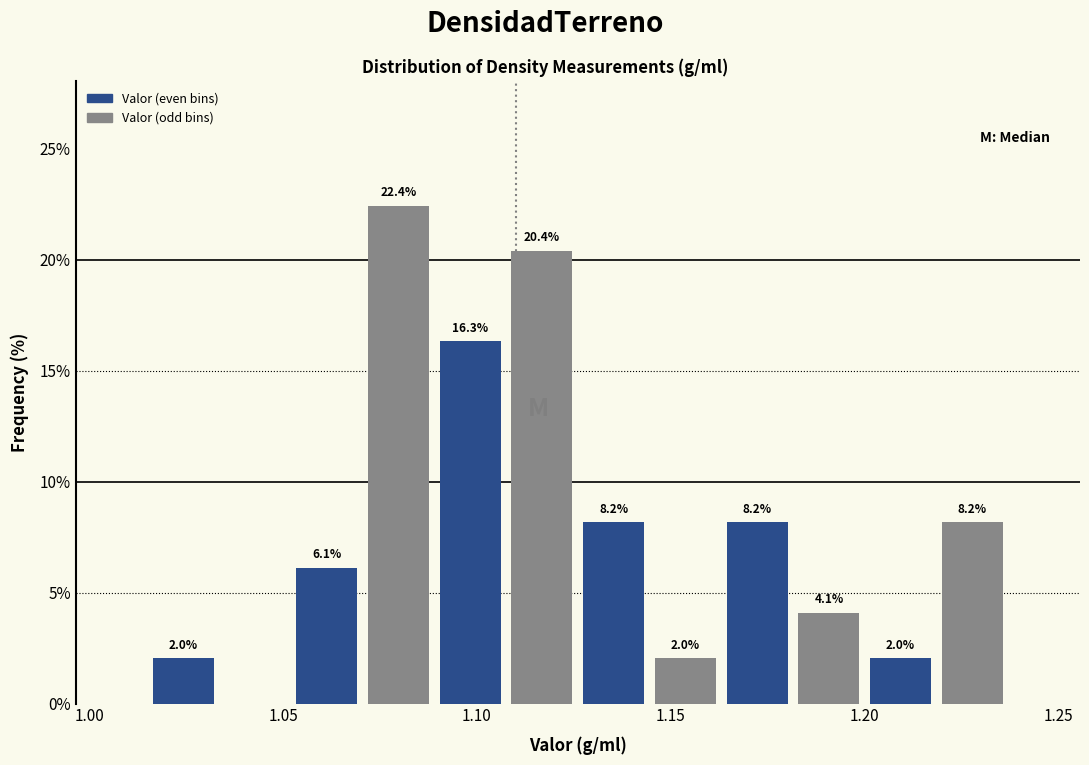

Read against the x-axis, roughly where is the centre of the tallest bar?

1.080